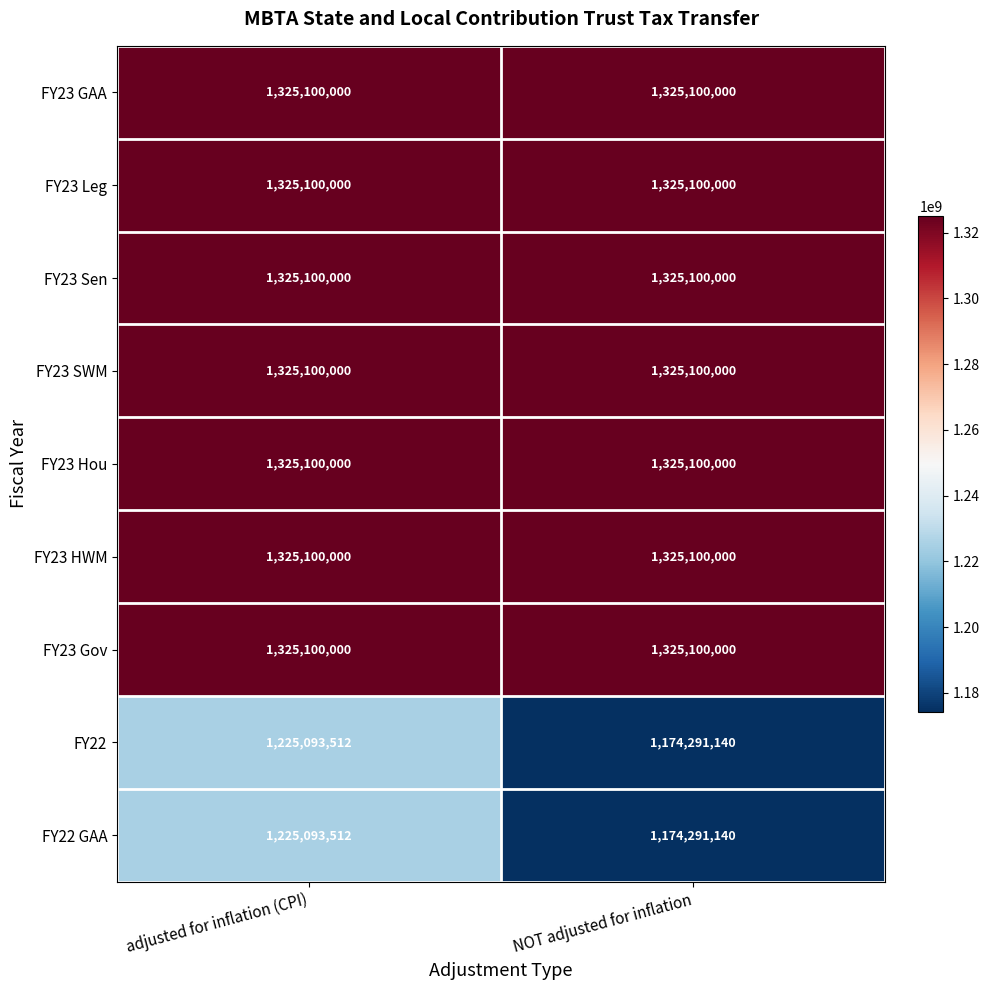

What is the spread (max minus min) of values at adjusted for inflation (CPI)?

100006488